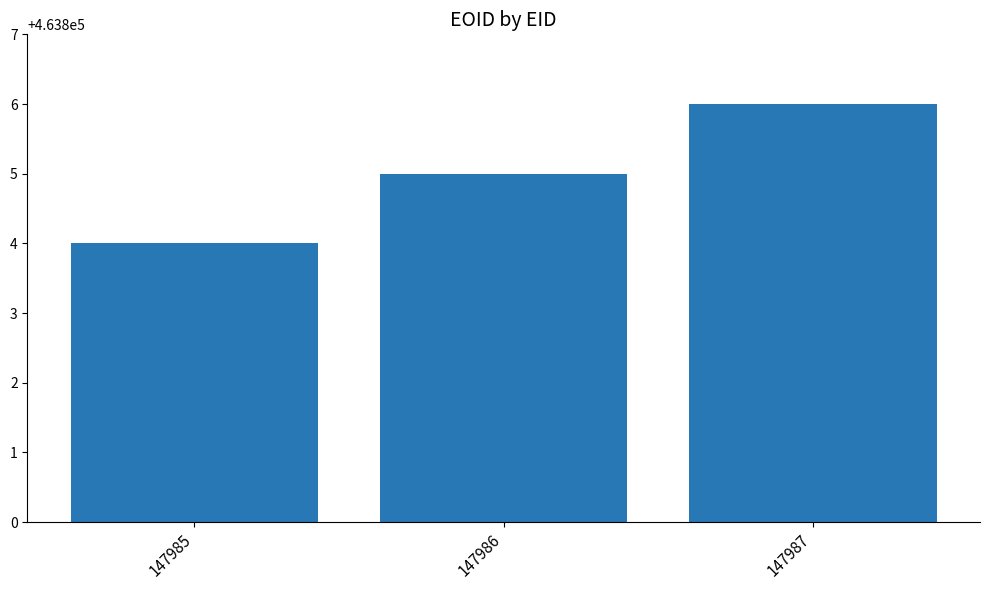

Which label corresponds to the smallest value in the chart?

147985